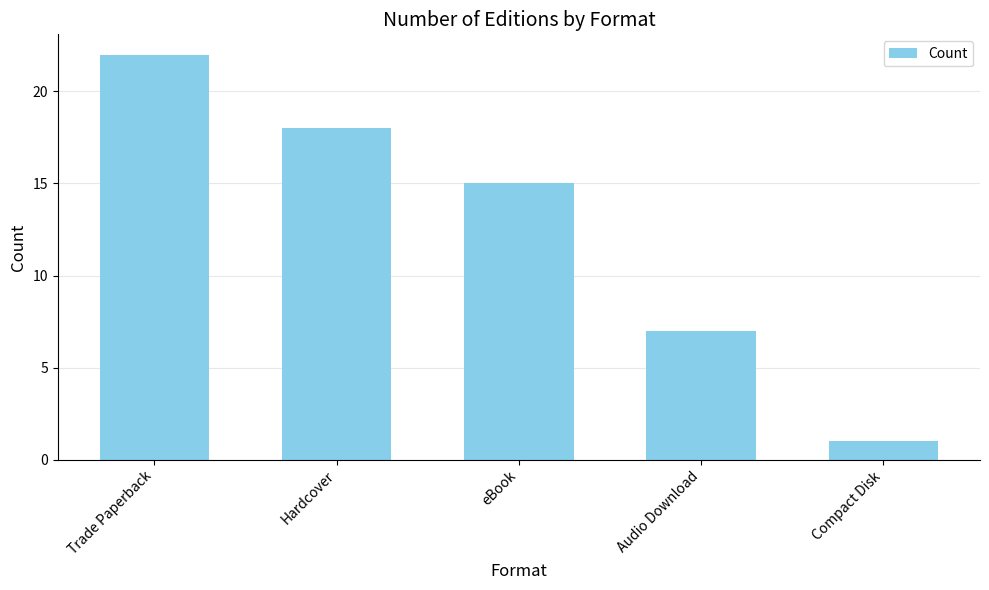

What is the label of the 2nd bar from the left?

Hardcover